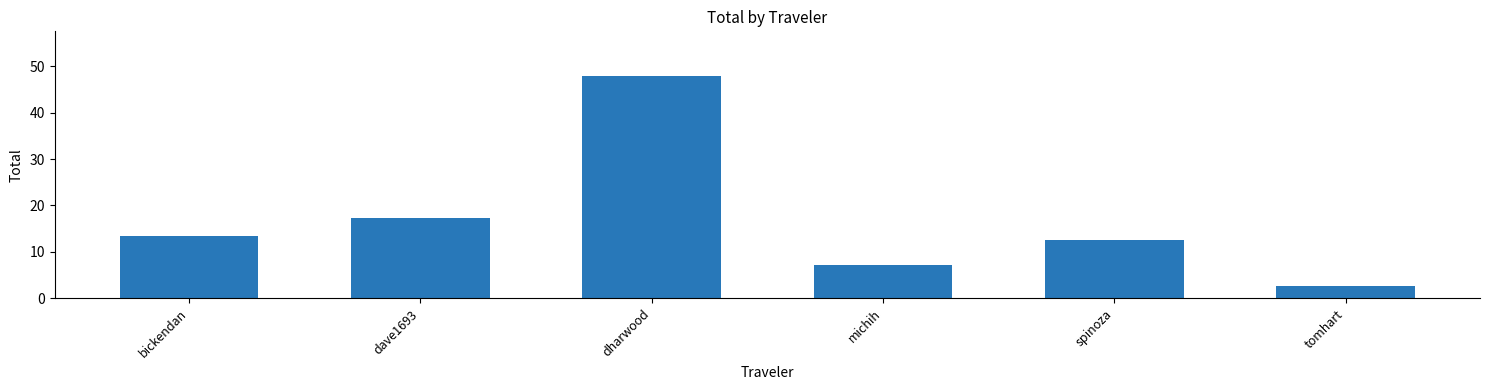

At which category does the chart reach its minimum across all series?

tomhart